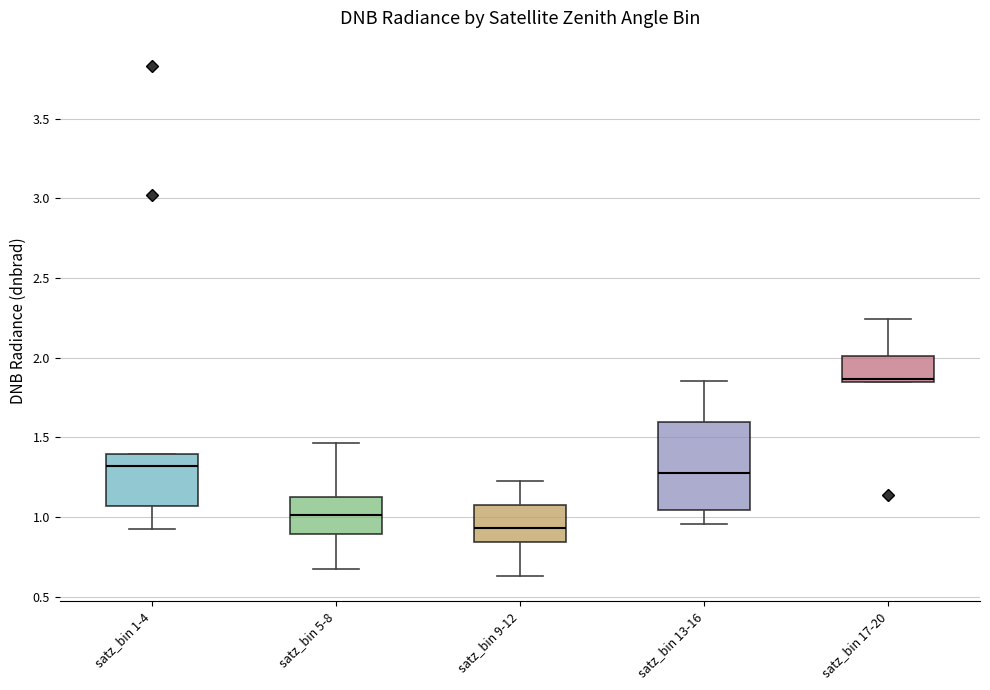

Which box's median line is the highest?

satz_bin 17-20